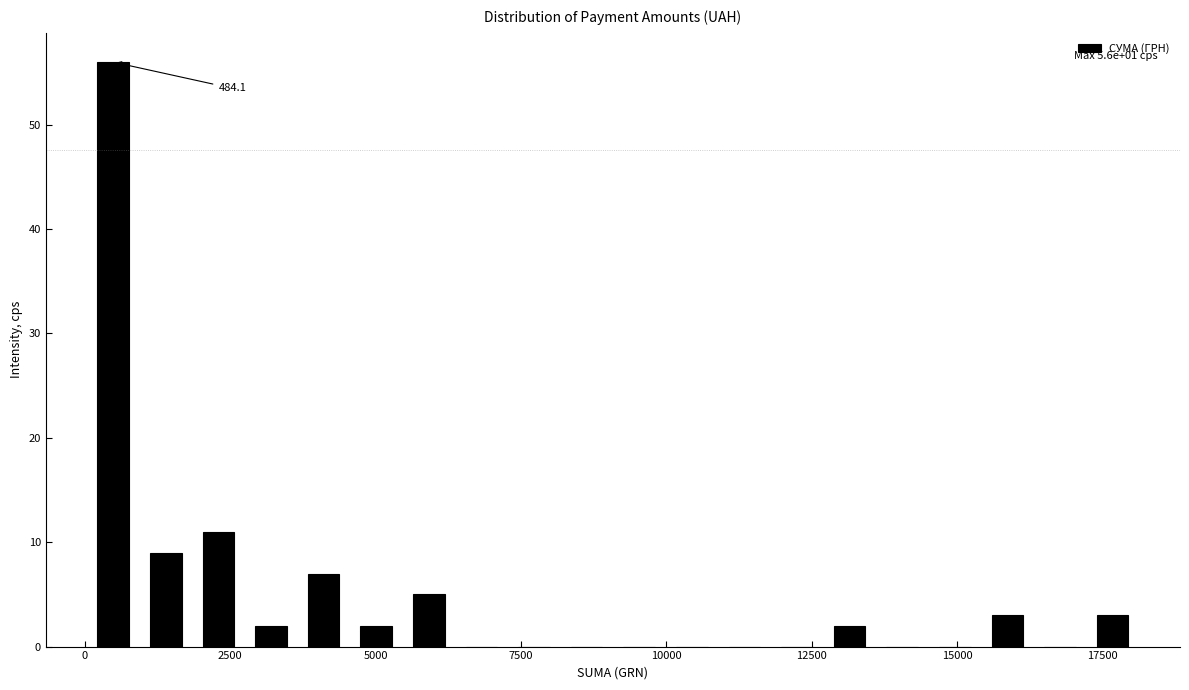

Around what value on the x-axis is the tallest bar? Give the approximate position of its centre, as read against the axis.

500